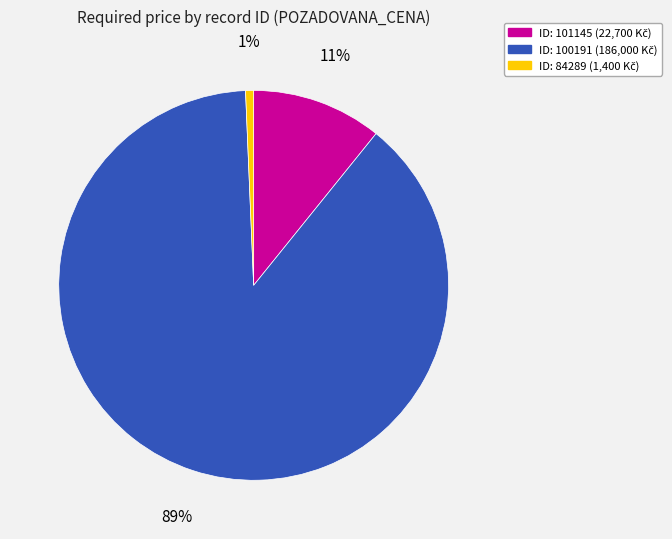

Does any single category account for the majority?

Yes